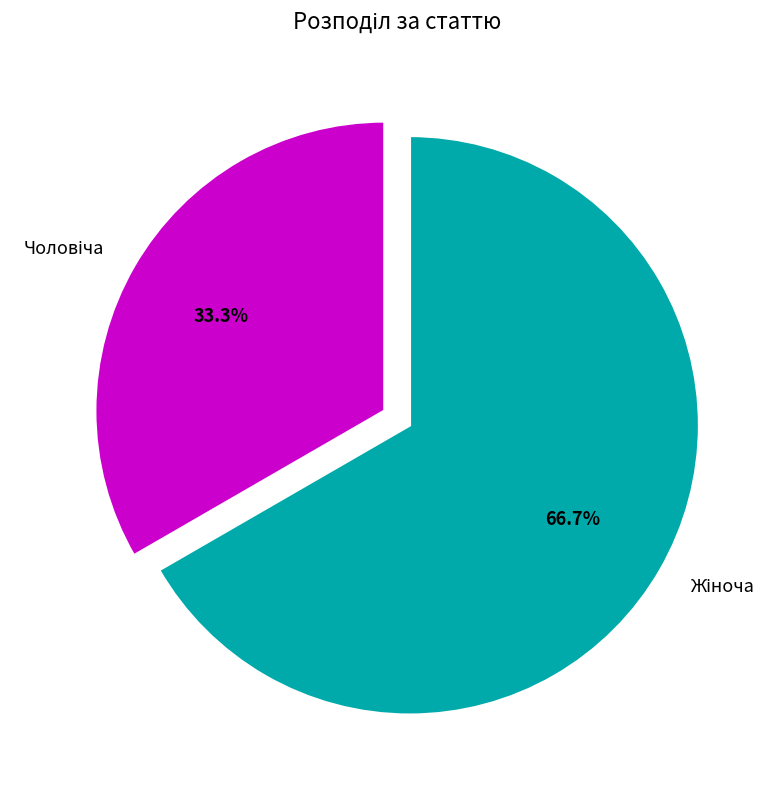

Is there any slice that represents more than half of the pie?

Yes